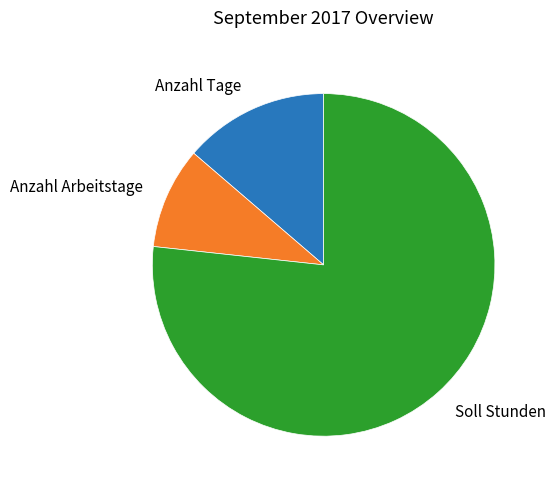

Which category has the smallest portion of the pie?

Anzahl Arbeitstage